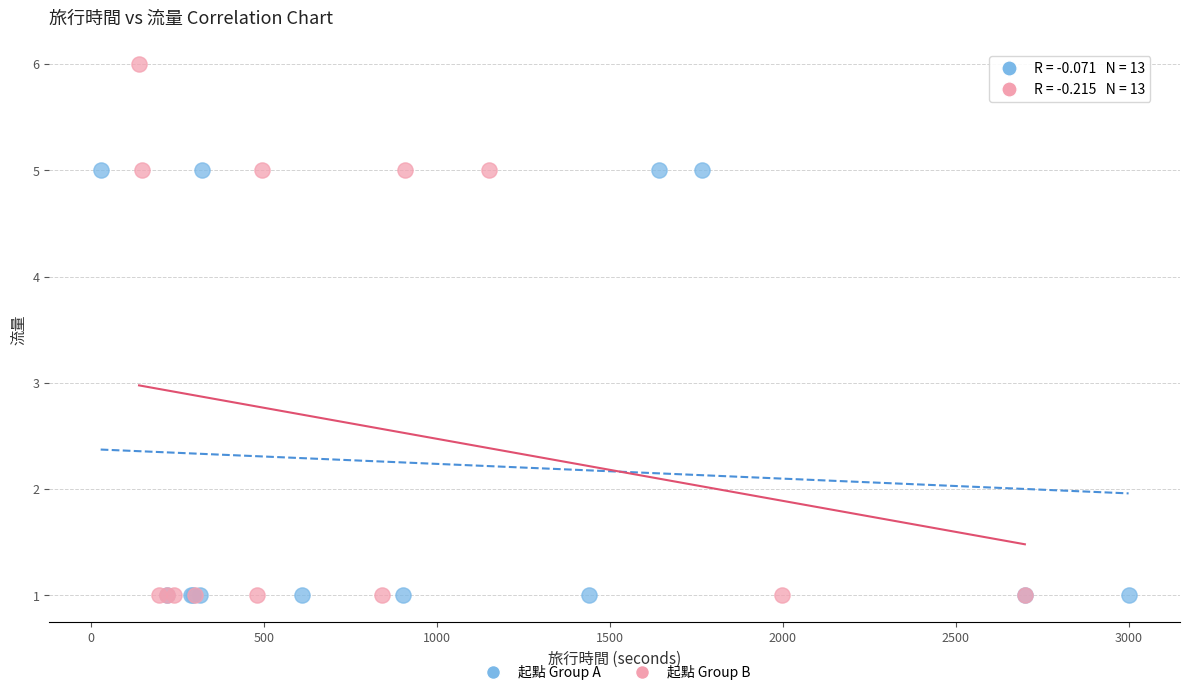

Which series has the largest Y range (max minus min)?

起點 Group B